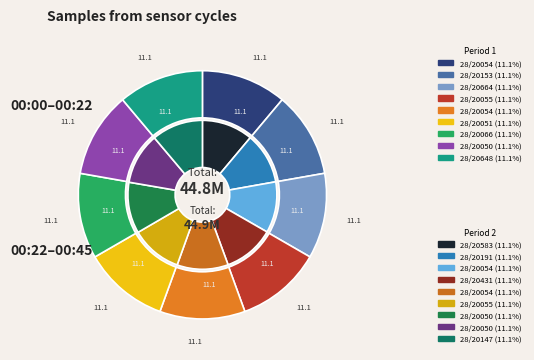

Is 4 the majority of the pie?

No